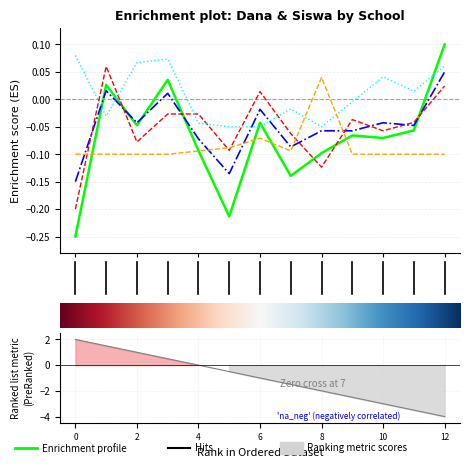

What is the smallest value displayed?

-0.2